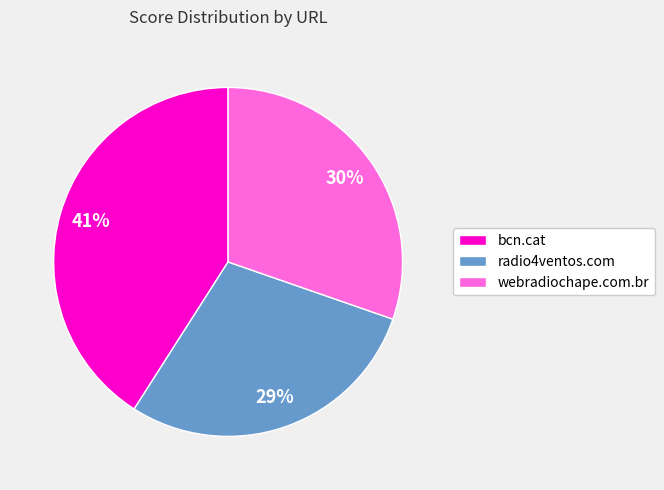

Does radio4ventos.com account for over 50% of the chart?

No